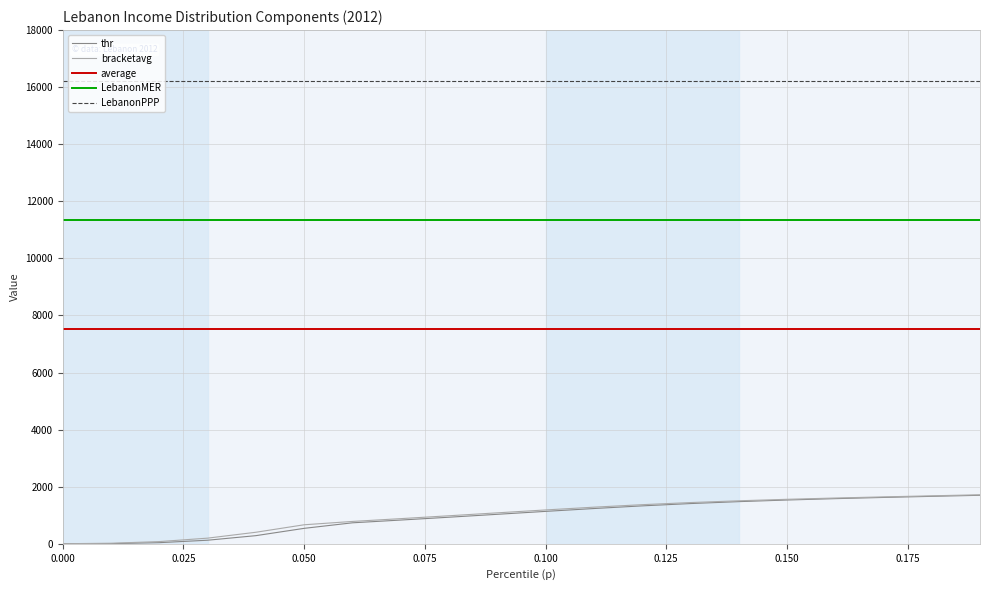

What is the average value of the LebanonMER series?

11337.7